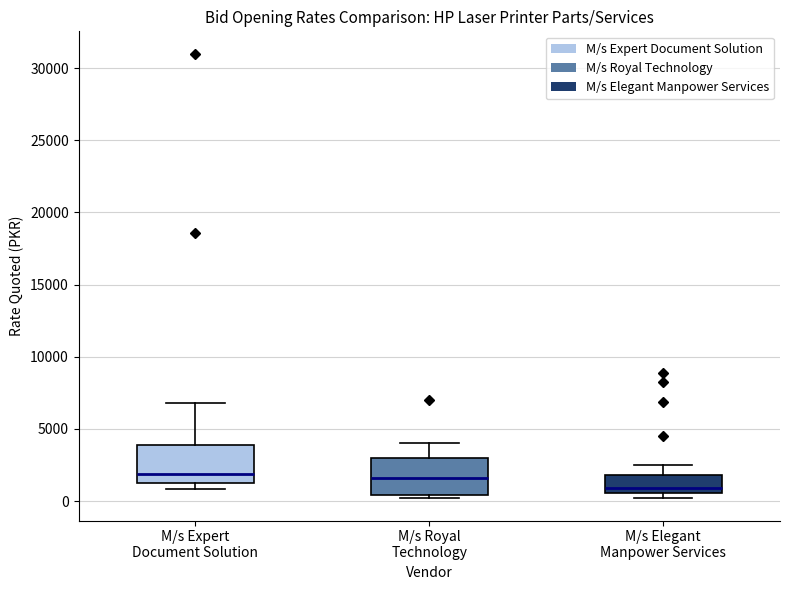

Reading left to right, transcribe this box plot: for each box, give where its median line is, the range the box spans, and where its two whiskers end, as read against the y-axis. The values are not printed on the chart, so give them approximately, as read against the axis.

M/s Expert Document Solution: median 2000, box 1000 to 4000, whiskers 1000 (just below the box's lower edge) to 7000
M/s Royal Technology: median 1500, box 500 to 3000, whiskers 0 to 4000
M/s Elegant Manpower Services: median 1000, box 500 to 2000, whiskers 0 to 2500